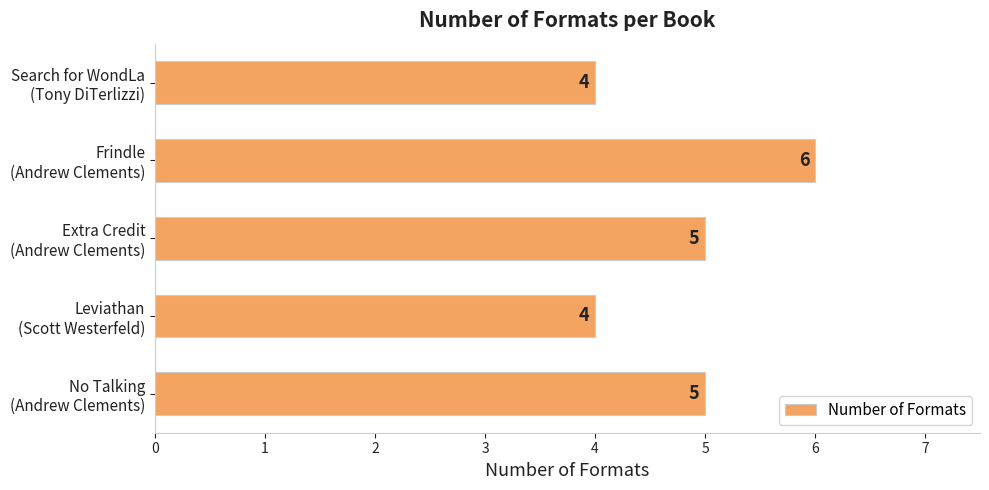

What is the difference between the second highest and second lowest values?

1